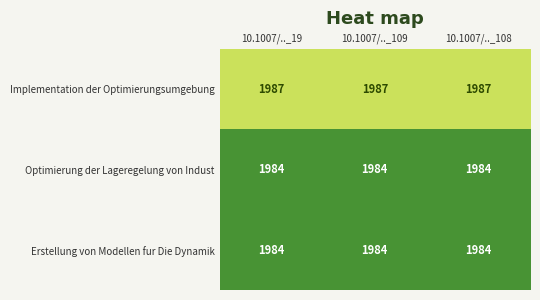

What is the minimum value for Erstellung von Modellen fur Die Dynamik?

1984